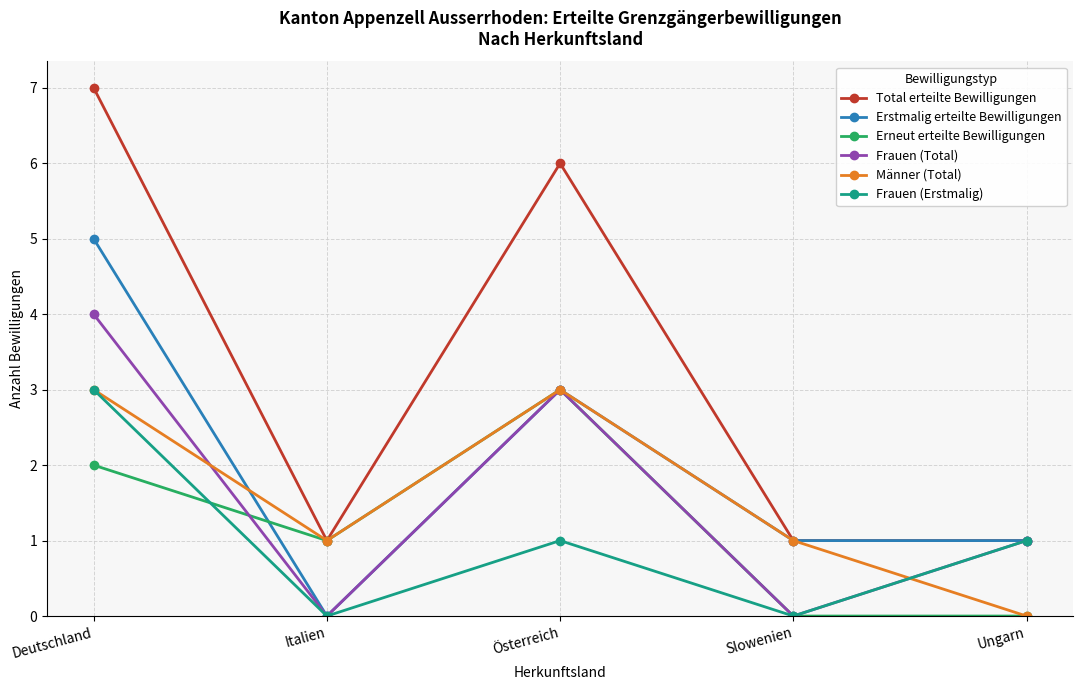

True or false: Total erteilte Bewilligungen has a value of 2 at Italien.

False